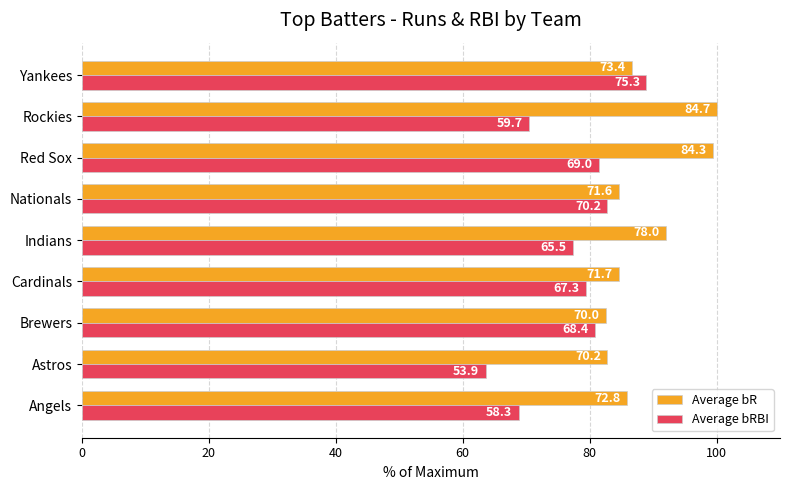

What are all the series names shown in the legend?

Average bR, Average bRBI